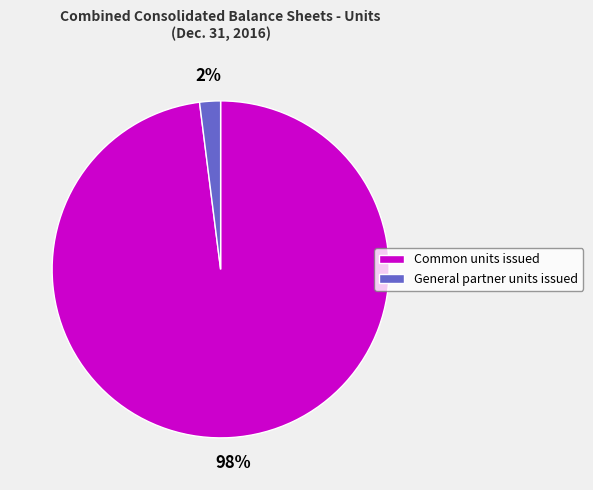

Combined, do Common units issued and General partner units issued account for over 50%?

Yes